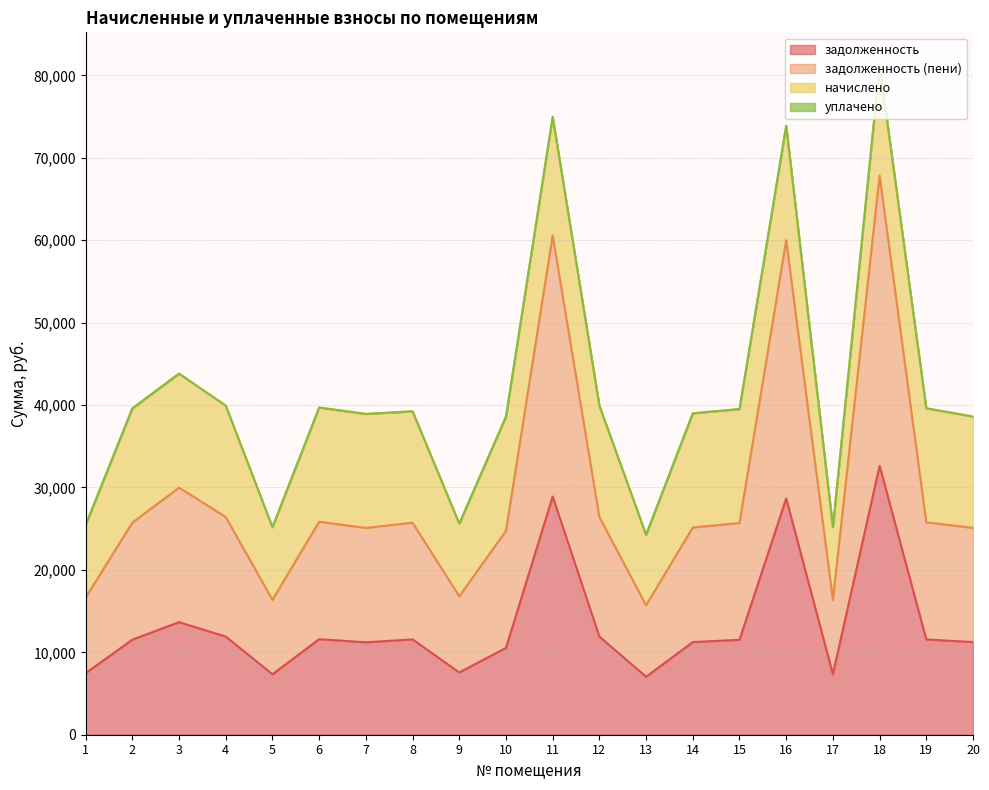

Does the chart have visible grid lines?

Yes